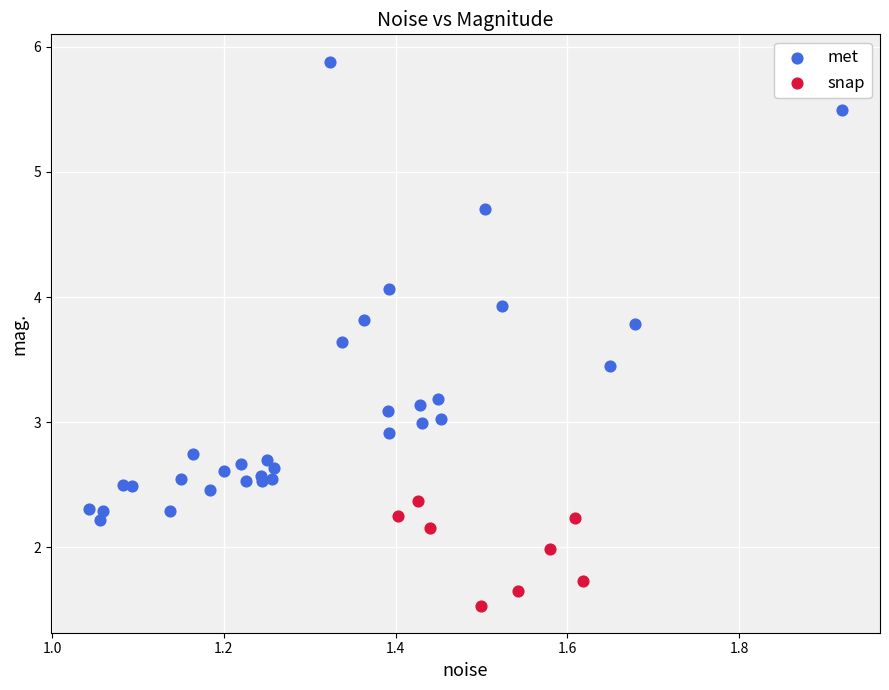

Which series has the largest Y range (max minus min)?

met